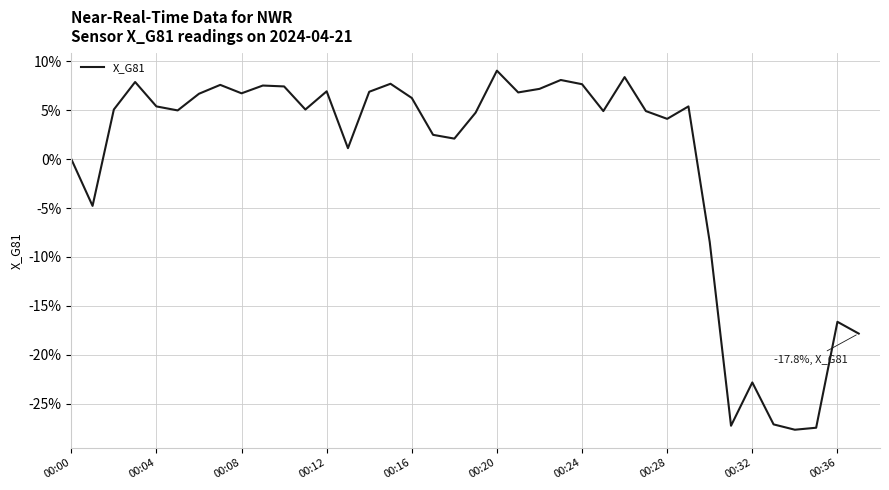

What is the maximum value shown in the chart?

9.0